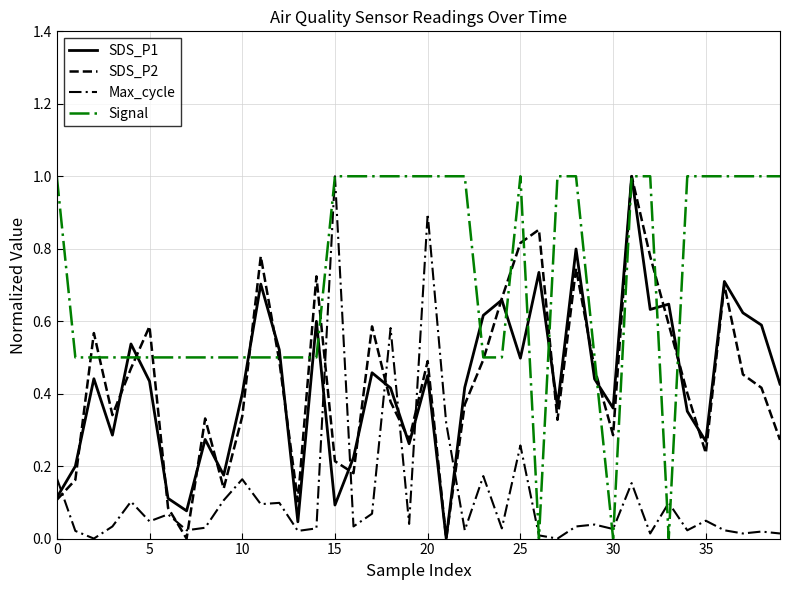

How many intersections are there between Signal and SDS_P2?

15